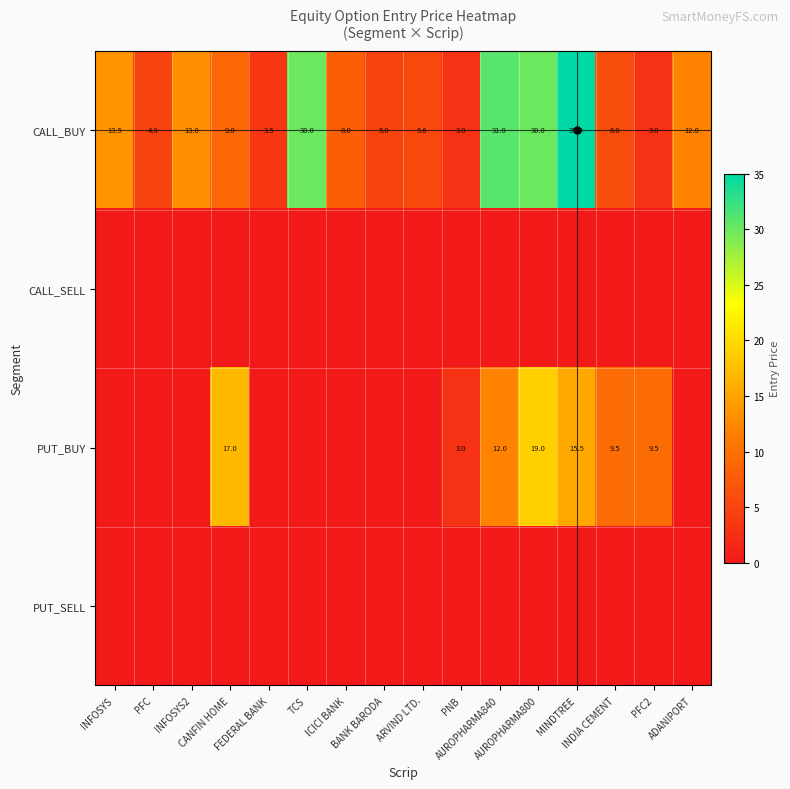

What is the difference between the second highest and second lowest values in the CALL_BUY series?

28.0